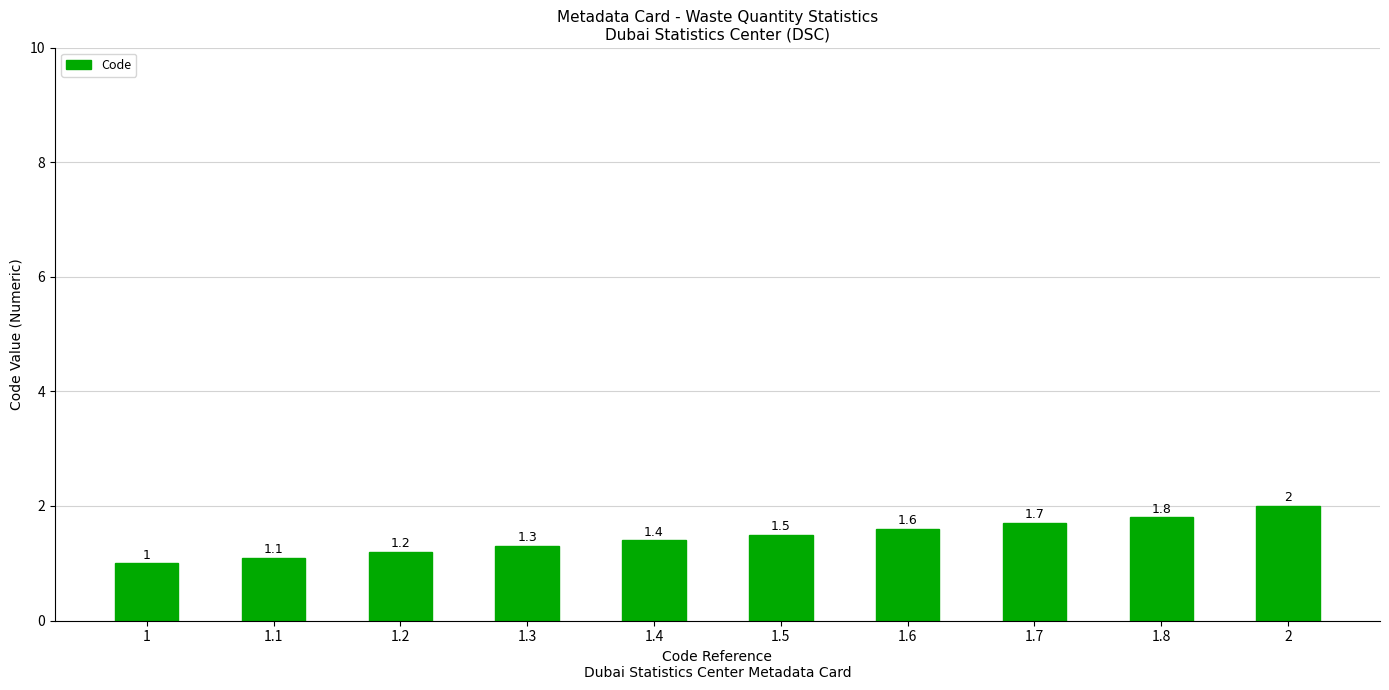

True or false: the data shows 0.6 at 1.6.

False